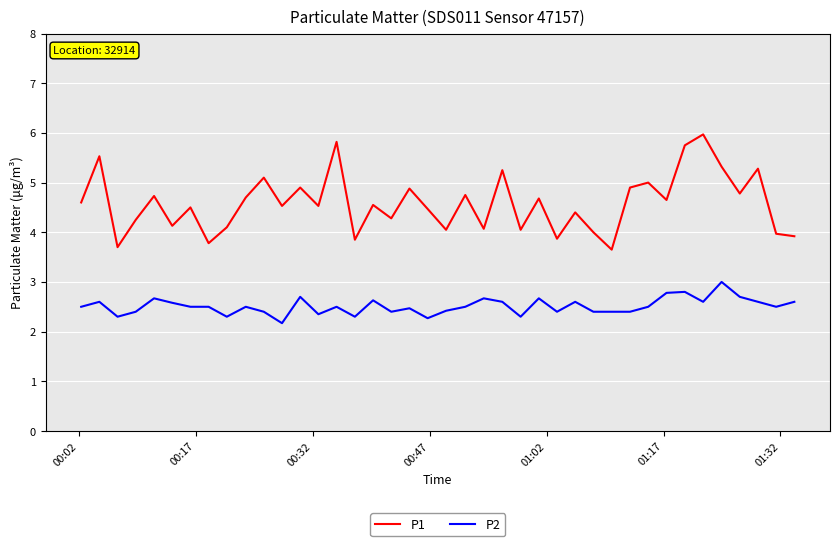

True or false: P1 has more than 2 interior local peaks.

True